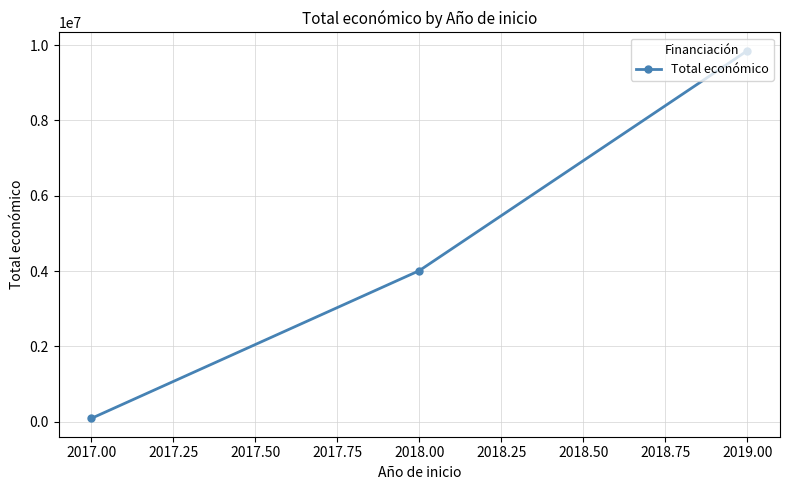

Is this an area chart (filled region under the line)?

No